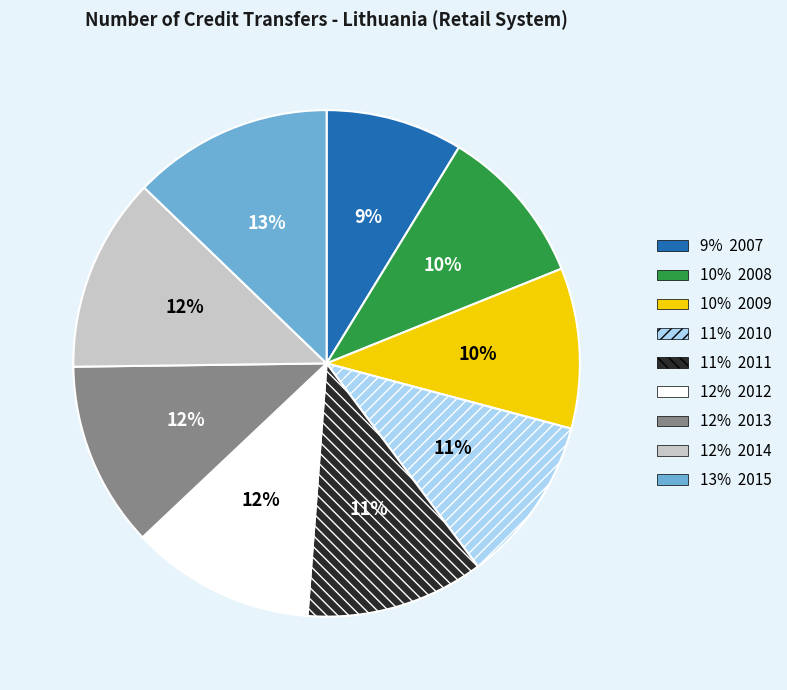

Does any single category account for the majority?

No